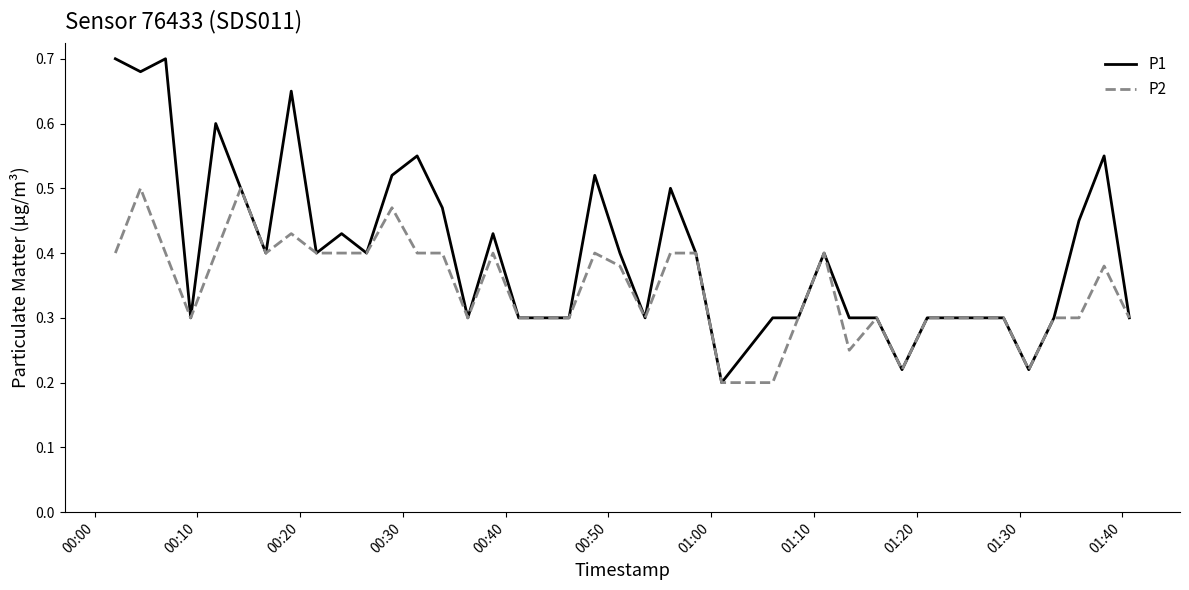

List the series in order of their overall mean, lowest first.

P2, P1